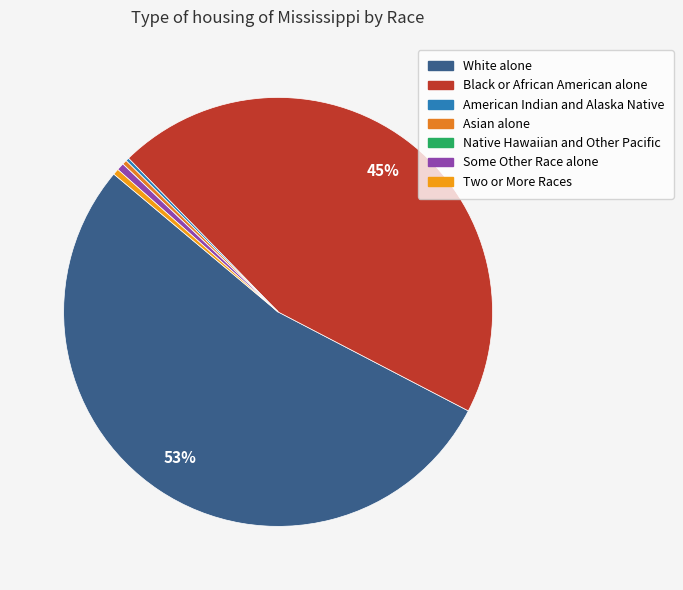

Is there any slice that represents more than half of the pie?

Yes